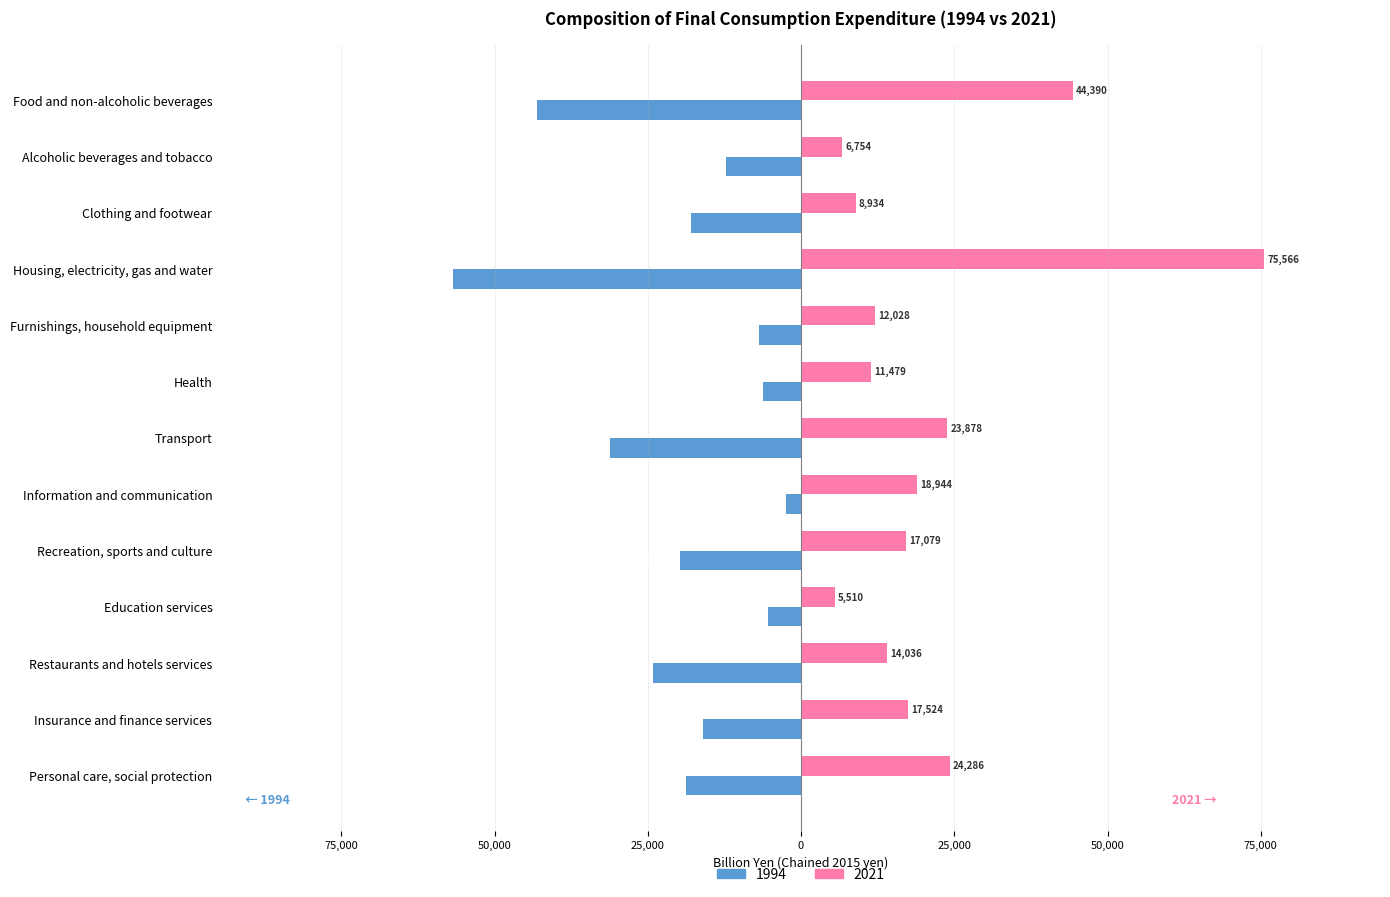

What is the average value of the 1994 series?

-20063.3